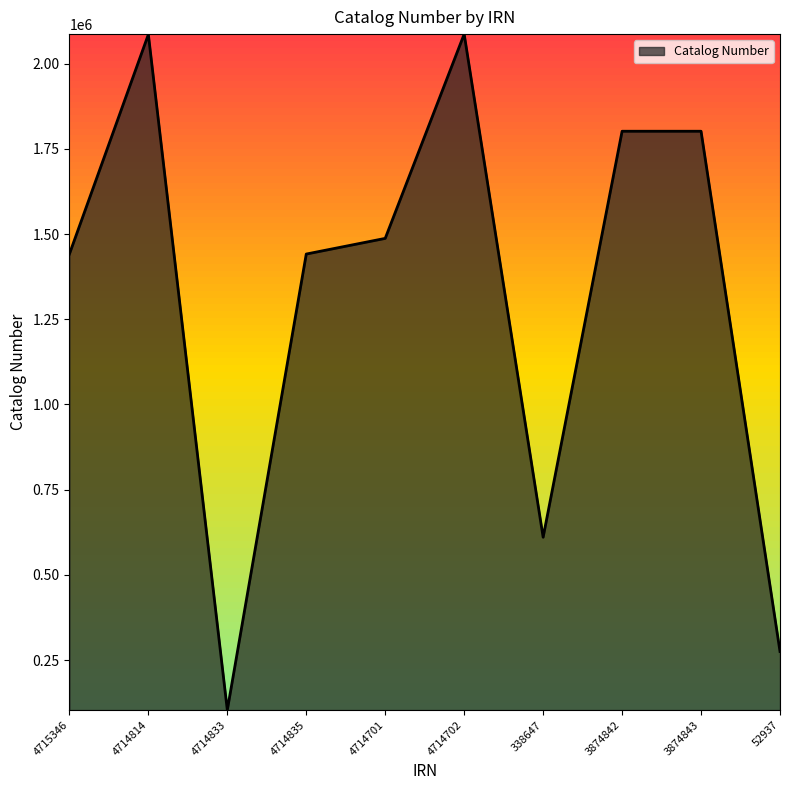

What is the minimum value shown in the chart?

103479